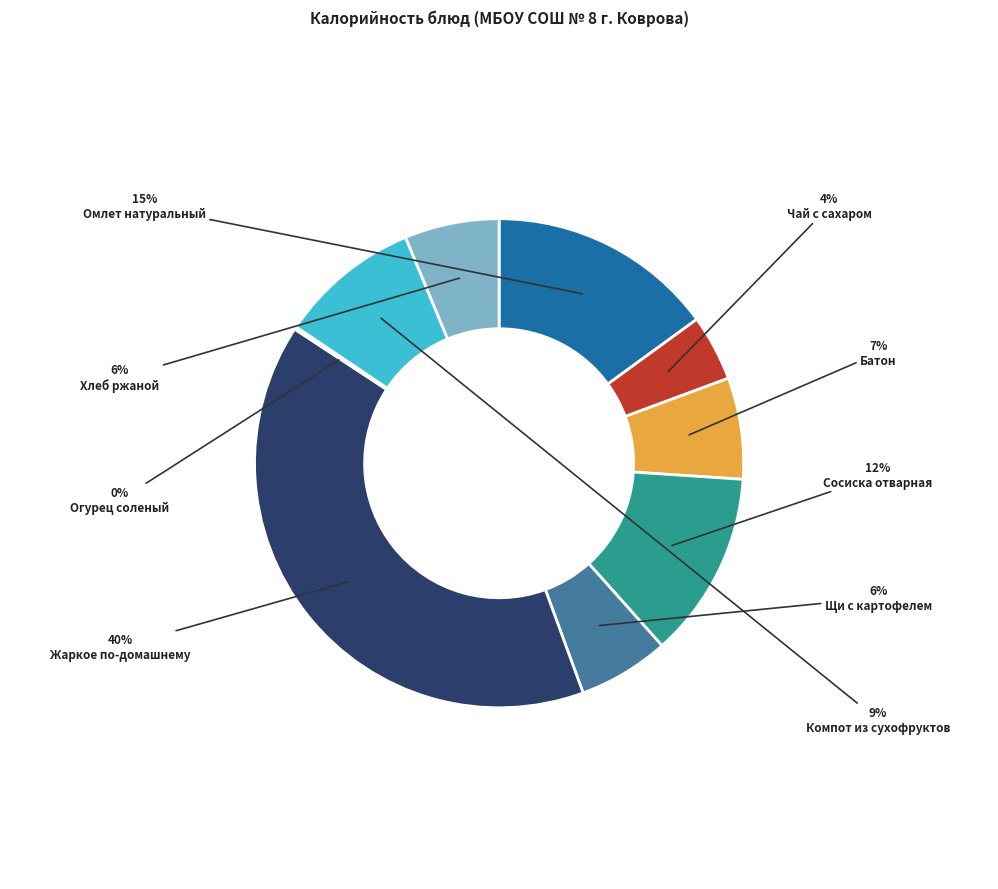

Does Огурец соленый account for over 50% of the chart?

No